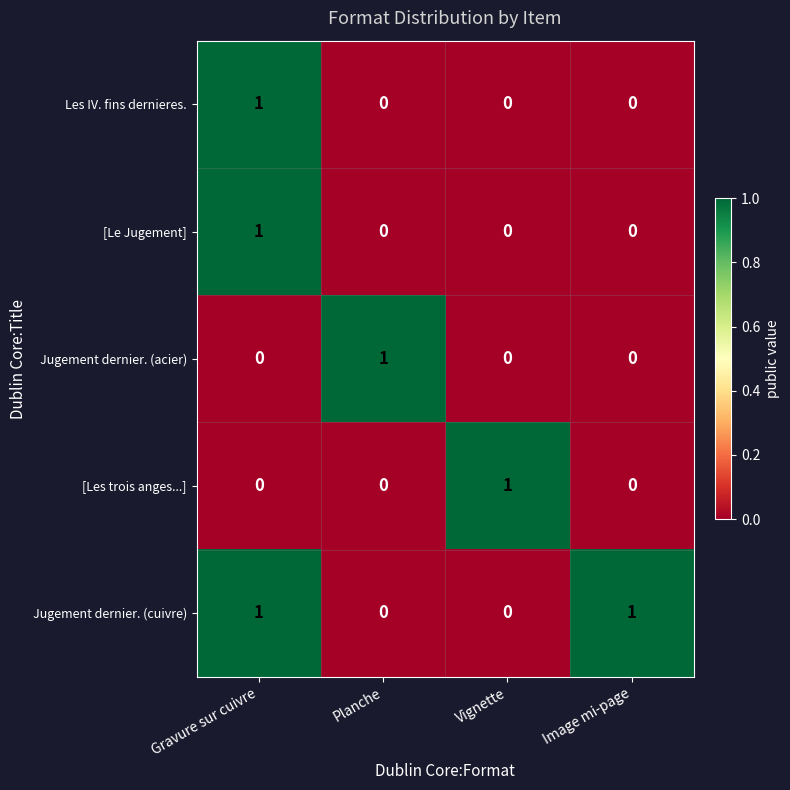

How many Jugement dernier. (cuivre) values are between 0 and 1?

4